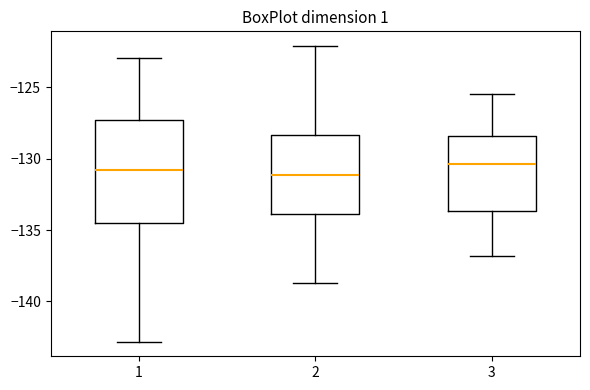

Reading left to right, transcribe this box plot: for each box, give where its median line is, the range the box spans, and where its two whiskers end, as read against the y-axis. The values are not printed on the chart, so give them approximately, as read against the axis.

1: median -131.0, box -134.5 to -127.5, whiskers -143.0 to -123.0
2: median -131.0, box -134.0 to -128.5, whiskers -138.5 to -122.0
3: median -130.5, box -133.5 to -128.5, whiskers -137.0 to -125.5